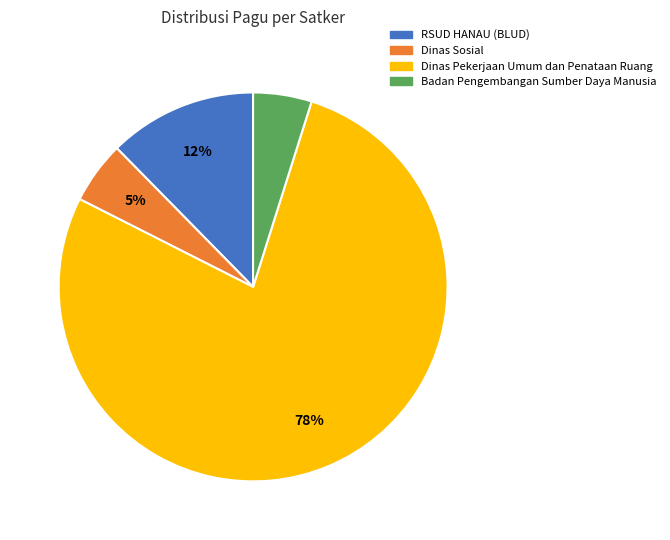

Is there any slice that represents more than half of the pie?

Yes